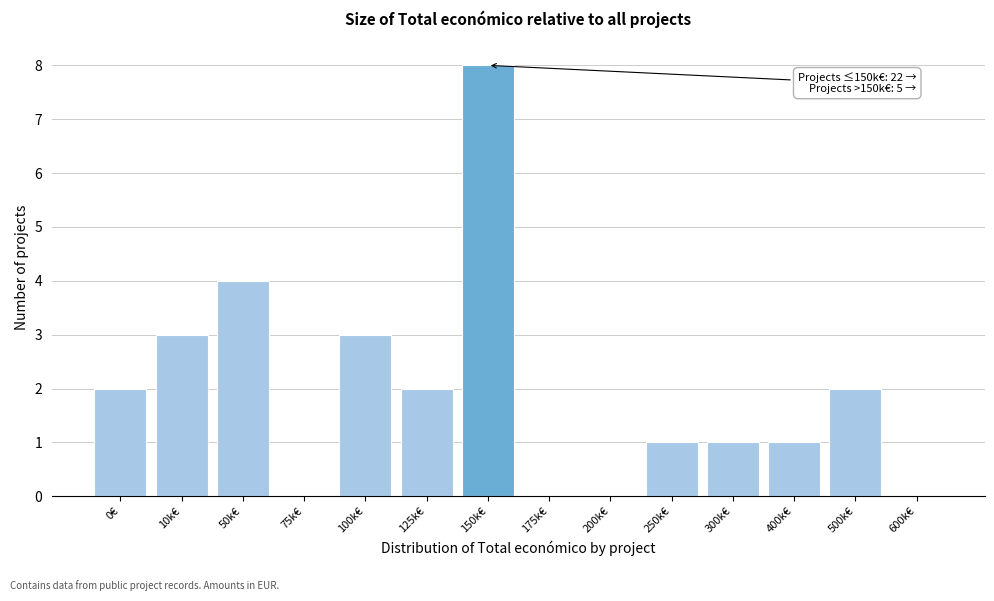

Which label corresponds to the largest value in the chart?

150k€